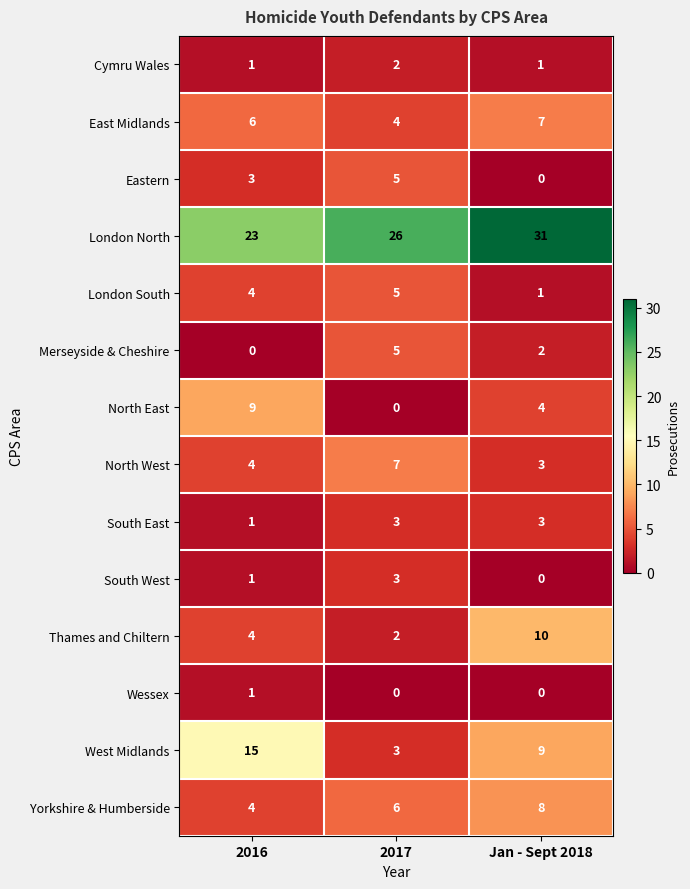

Read the West Midlands value at 2017.

3